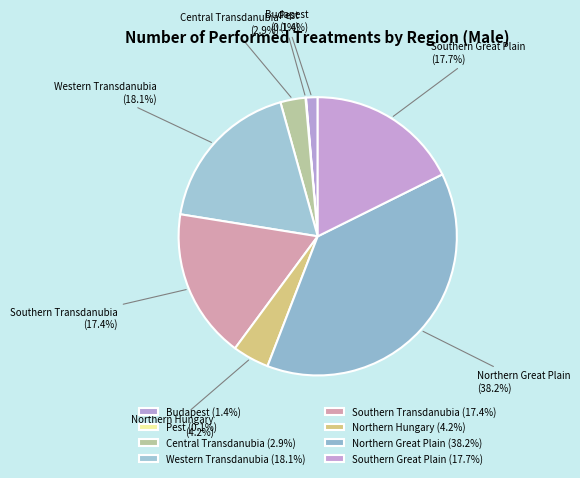

Between Northern Great Plain (38.2%) and Central Transdanubia (2.9%), which is larger?

Northern Great Plain (38.2%)